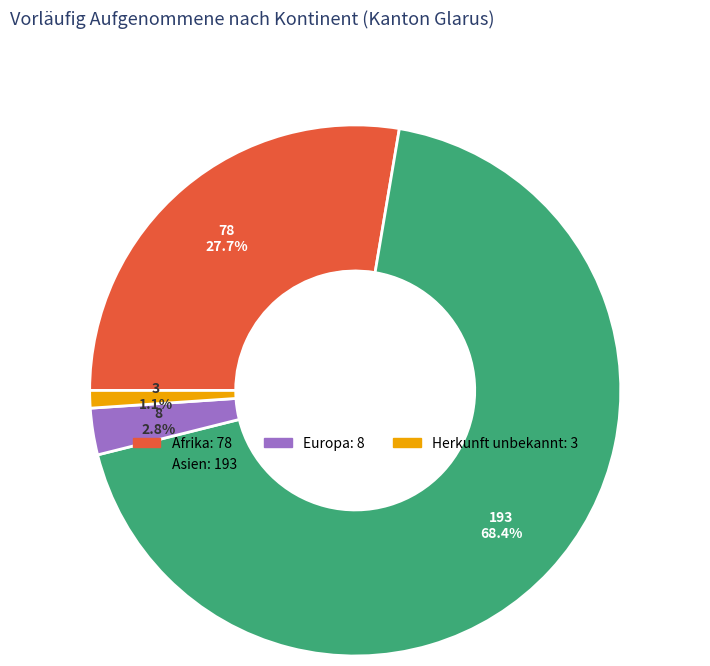

Is there a majority slice in this chart?

Yes